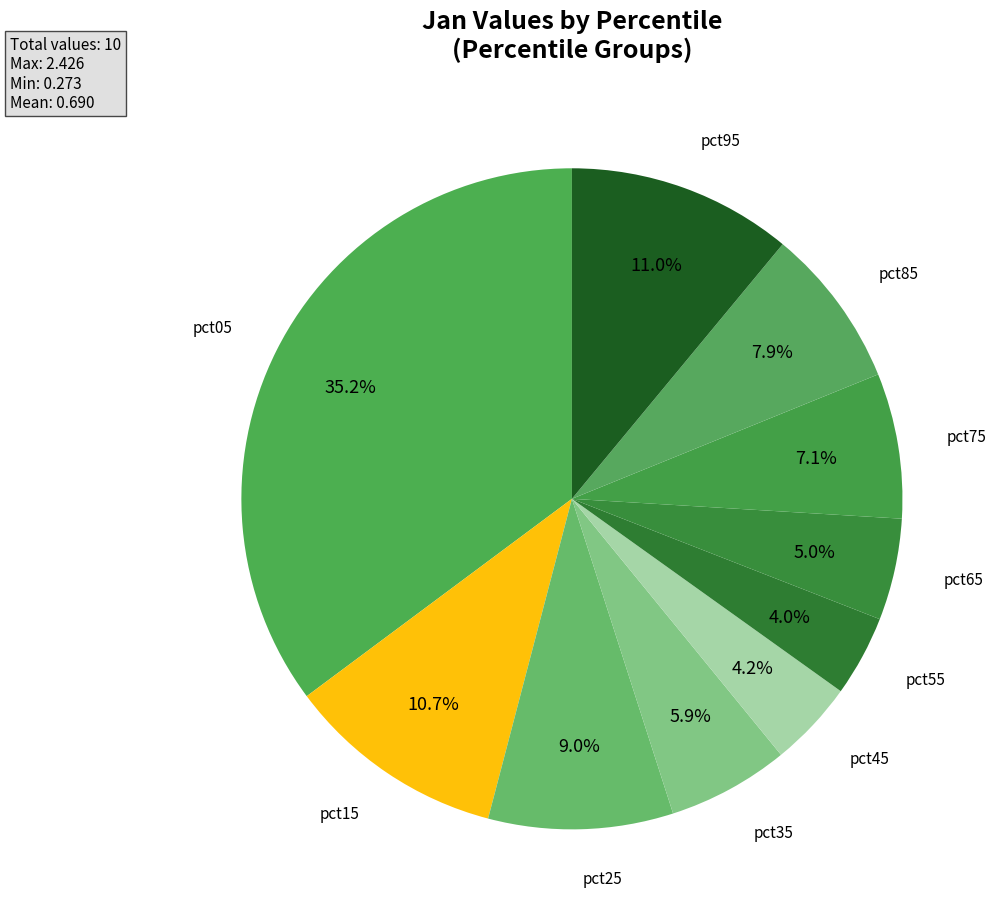

Is pct75 the majority of the pie?

No